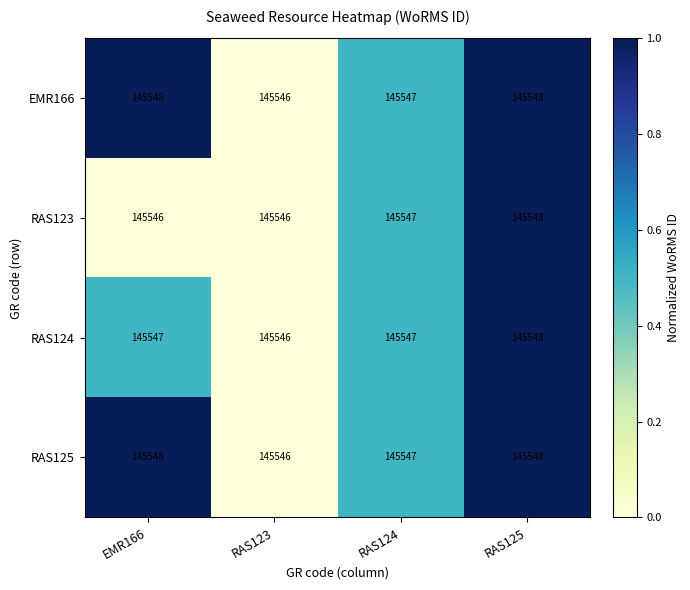

At which label does RAS123 reach its peak?

RAS125